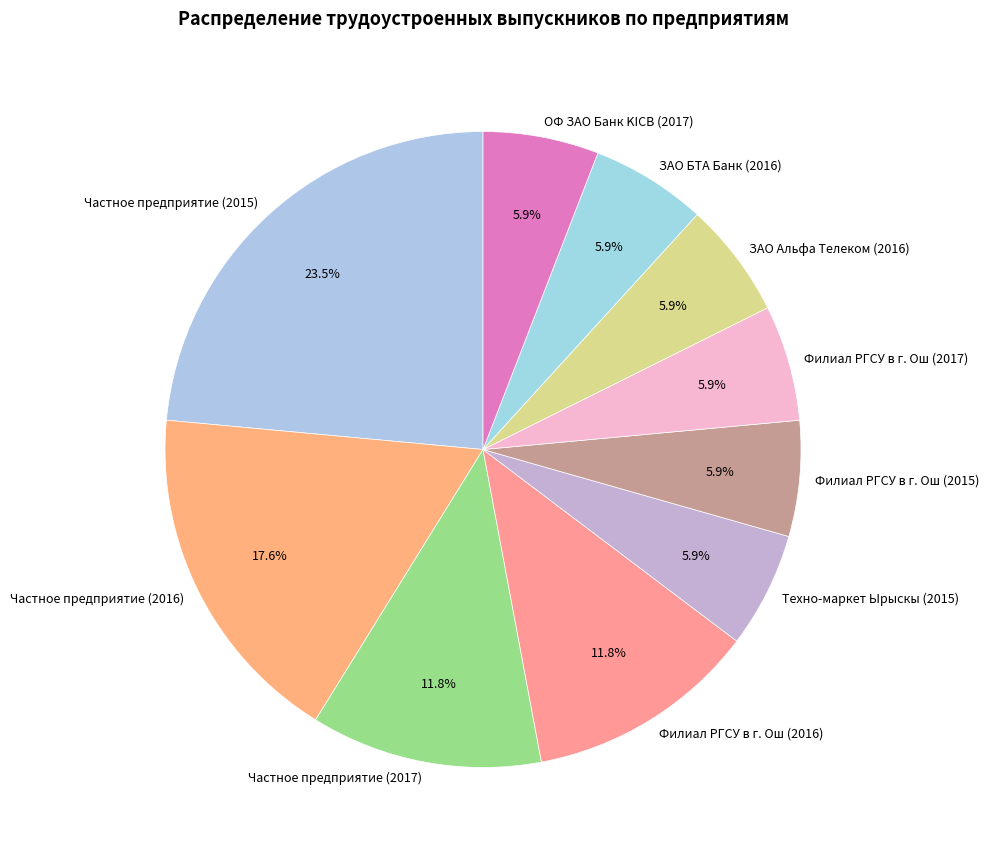

How many slices are in this pie chart?

10